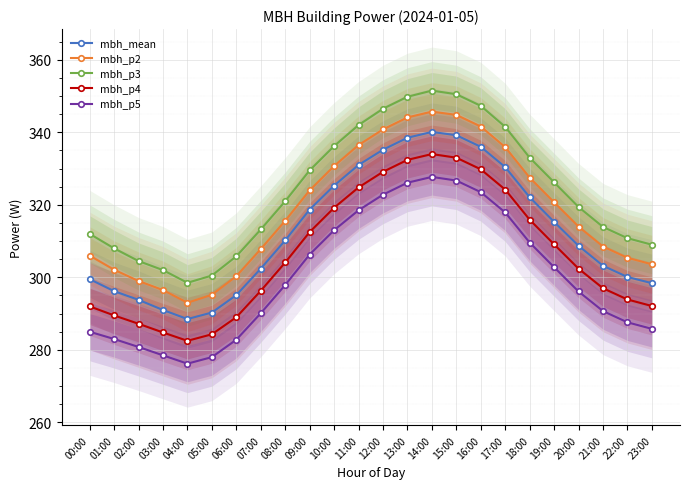

What are all the series names shown in the legend?

mbh_mean, mbh_p2, mbh_p3, mbh_p4, mbh_p5